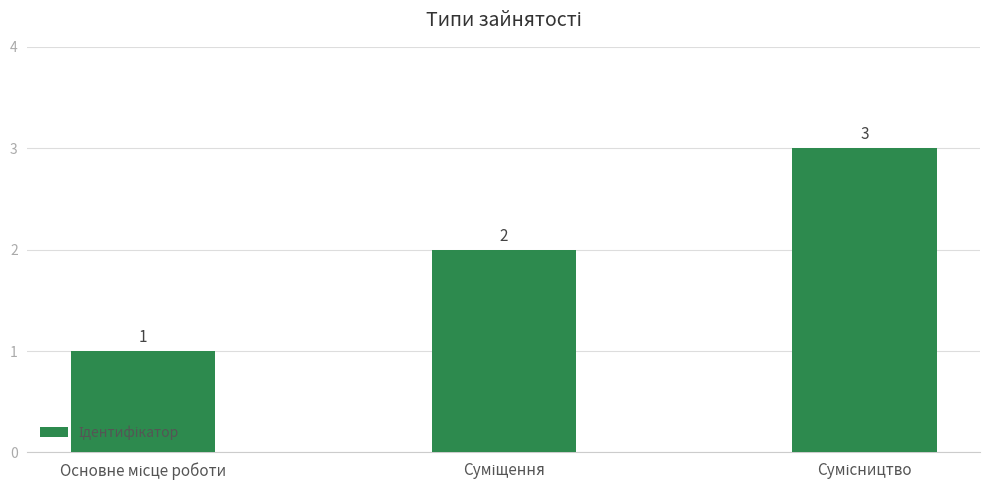

What is the value of the 1st bar from the left?

1